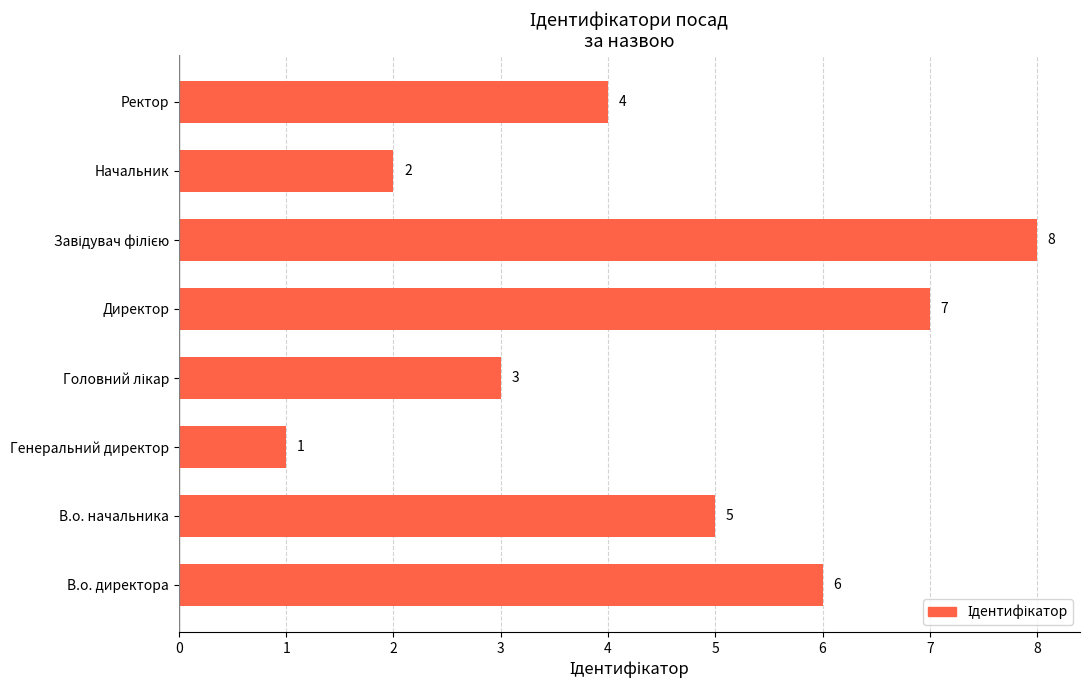

What is the difference between the second highest and second lowest values?

5